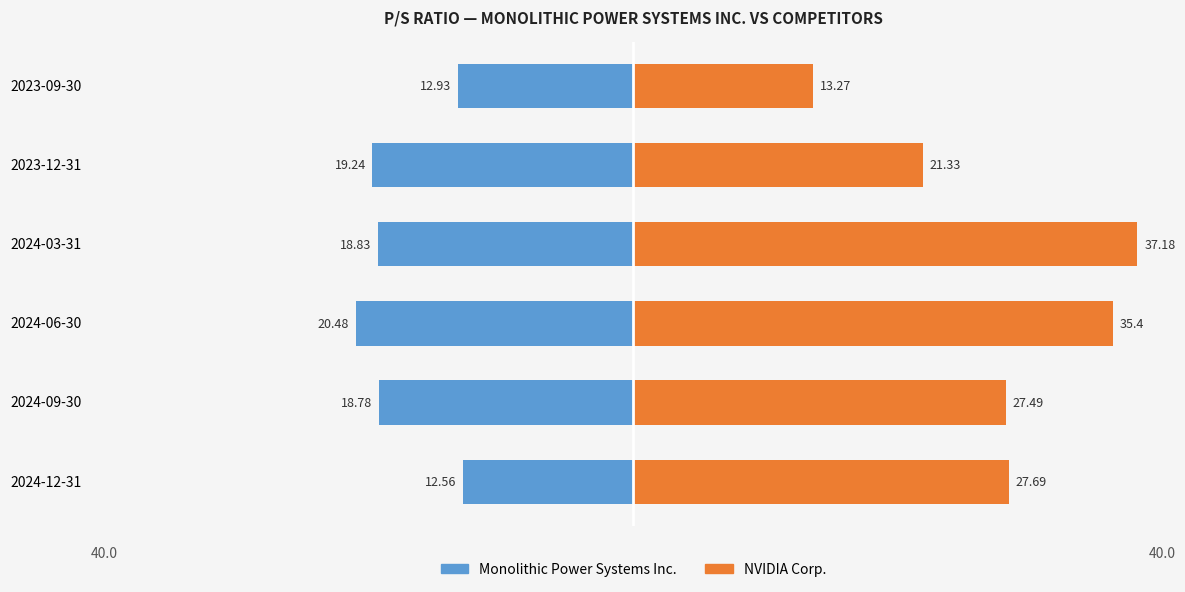

How many bars are there in total?

12